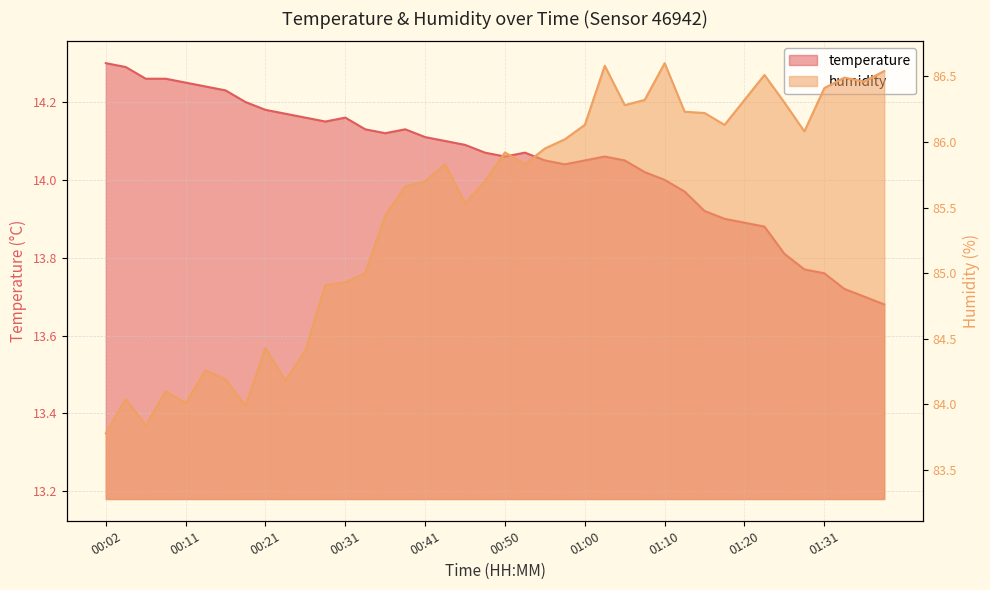

List the series in order of their peak value, highest first.

humidity, temperature